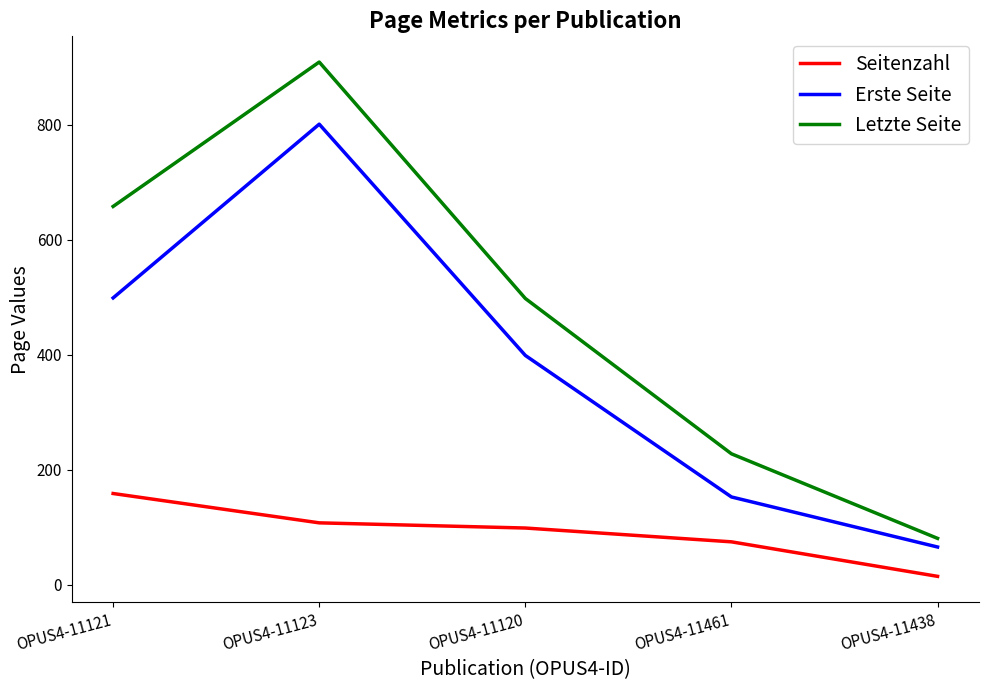

At how many categories does at least one series exceed 675?

1